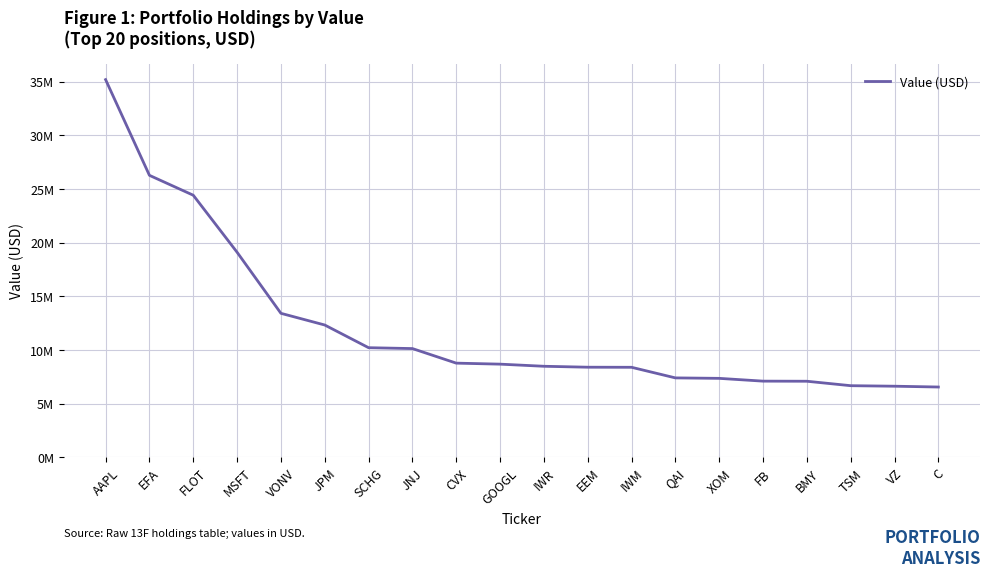

Does the chart display data point markers on the line(s)?

No